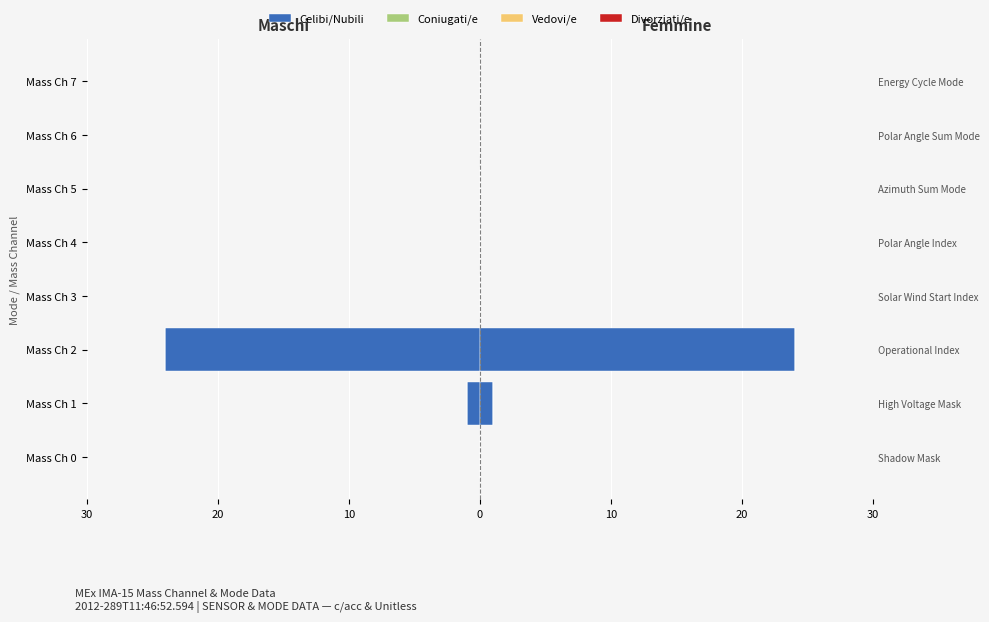

At how many categories does at least one series exceed -17?

8